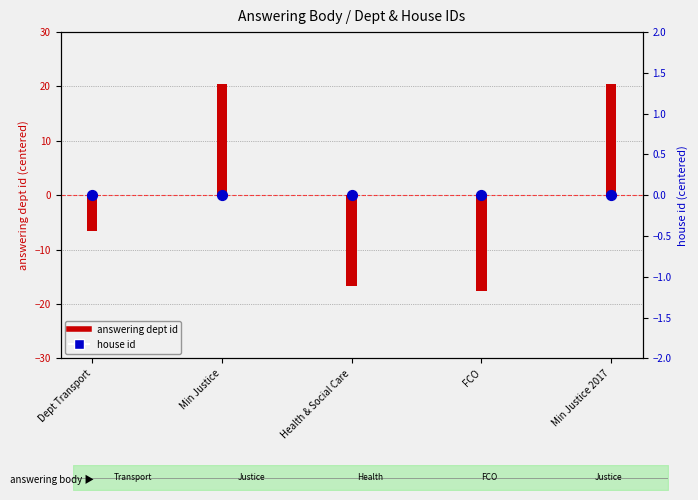

What is the total value across all series at FCO?

-17.6